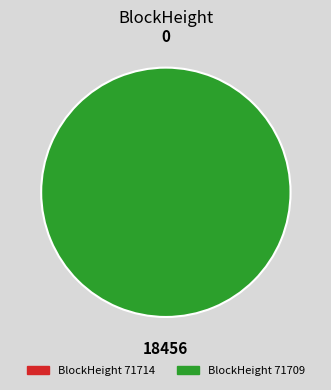

How much of the chart is everything except 71714?

100.0%